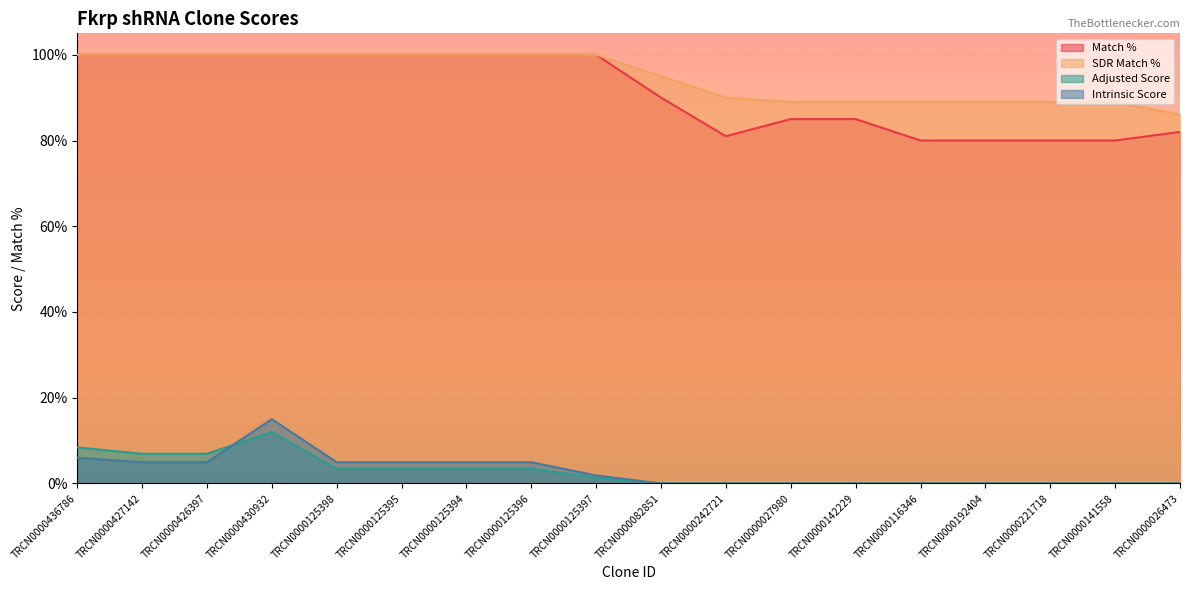

What are all the series names shown in the legend?

Match %, SDR Match %, Adjusted Score, Intrinsic Score